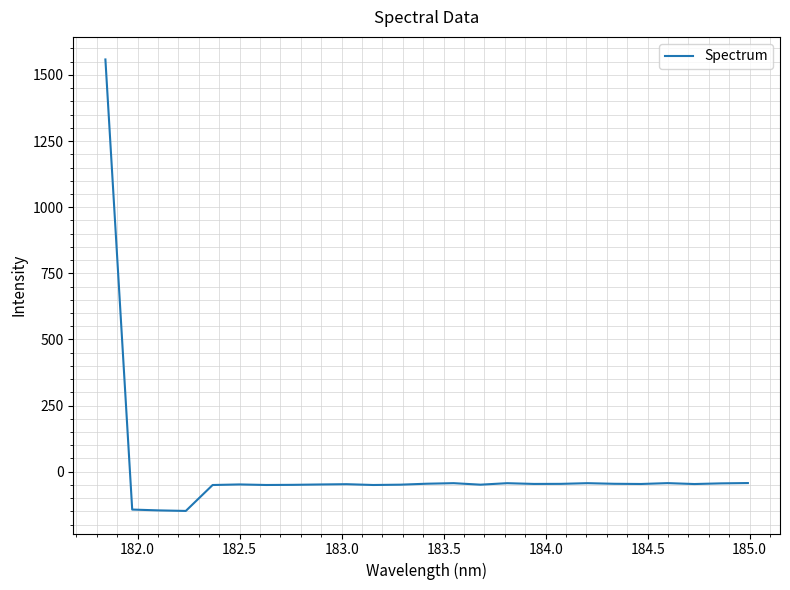

How many positive values are there?

1